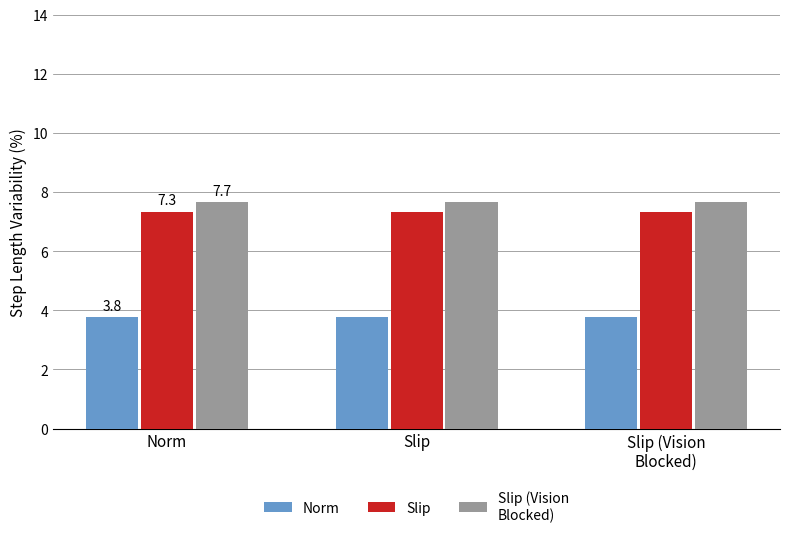

What position from the left is Slip?

2